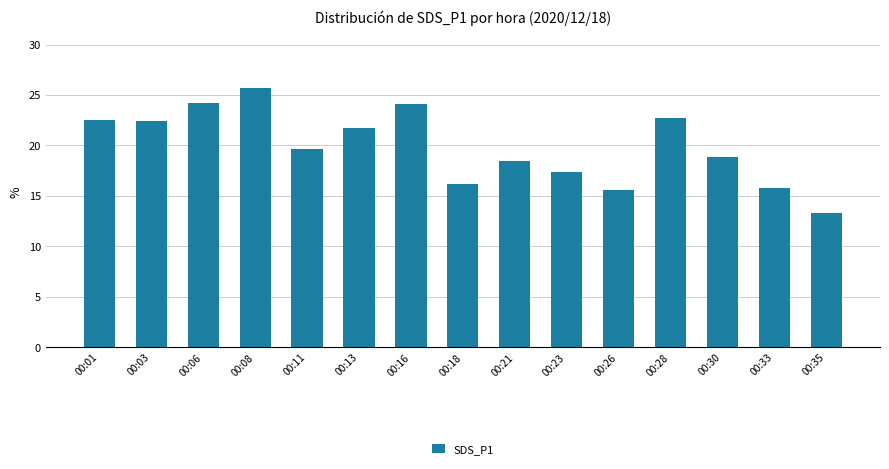

Which category has the lowest value across all series?

00:35